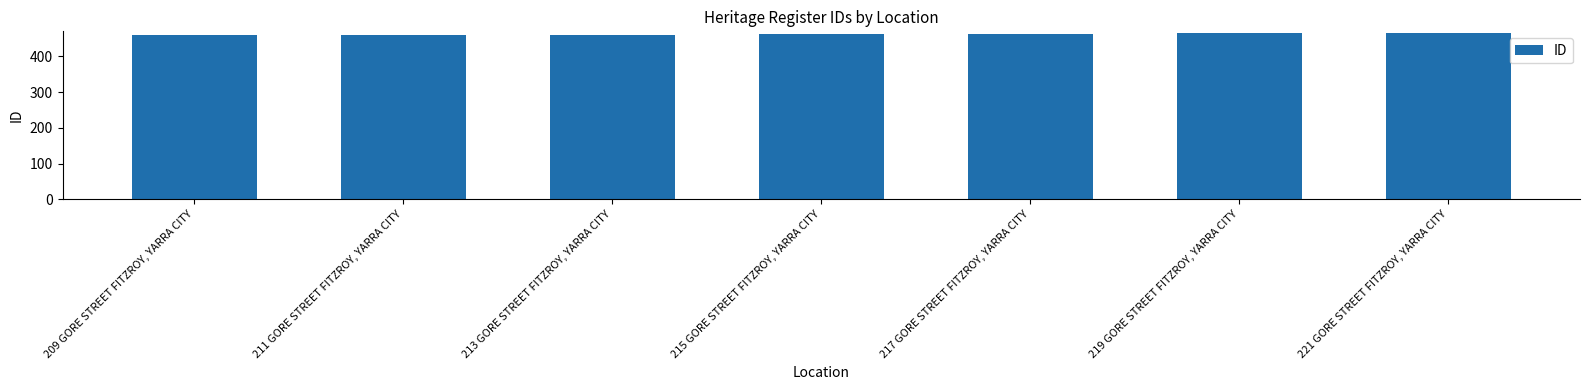

What is the label of the 4th bar from the left?

215 GORE STREET FITZROY, YARRA CITY